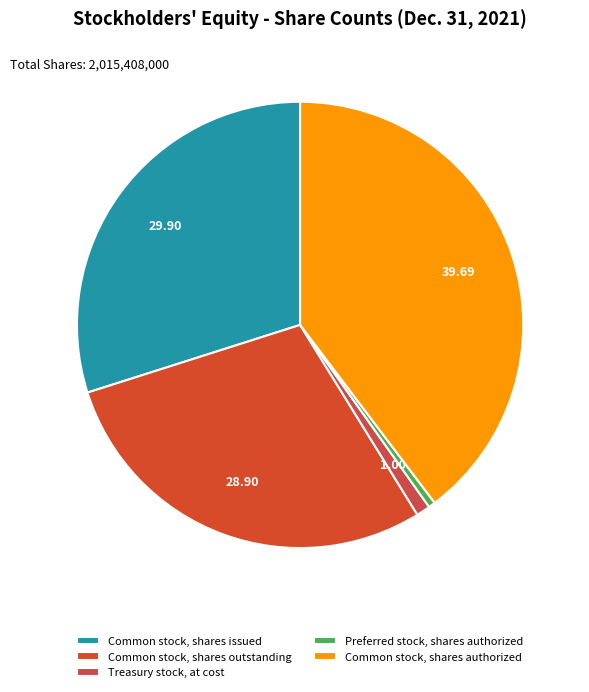

Combined, do Common stock, shares issued and Common stock, shares authorized account for over 50%?

Yes